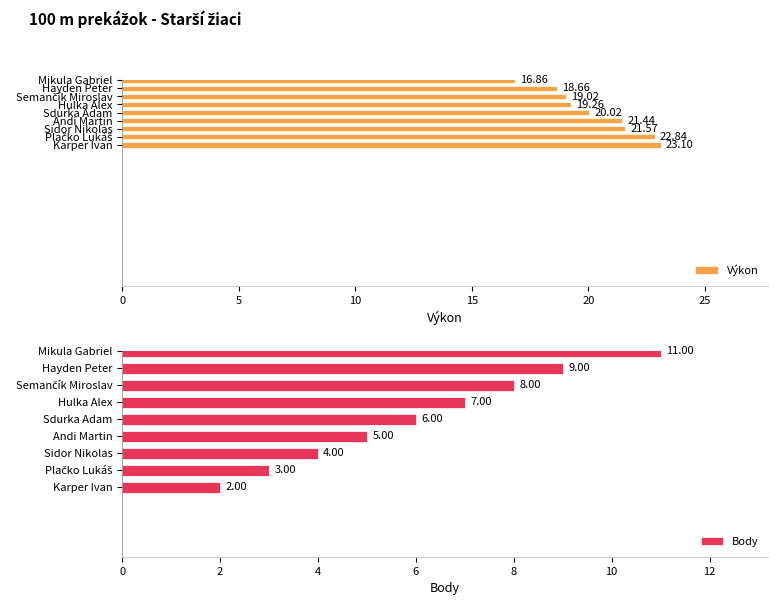

What is the difference between the second highest and second lowest values in the Výkon series?

4.2